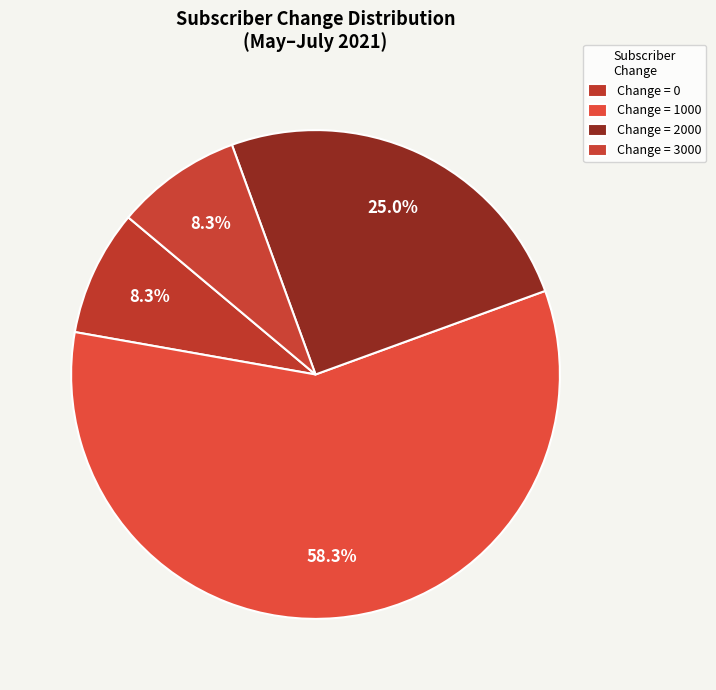

Count the number of slices in the pie.

4